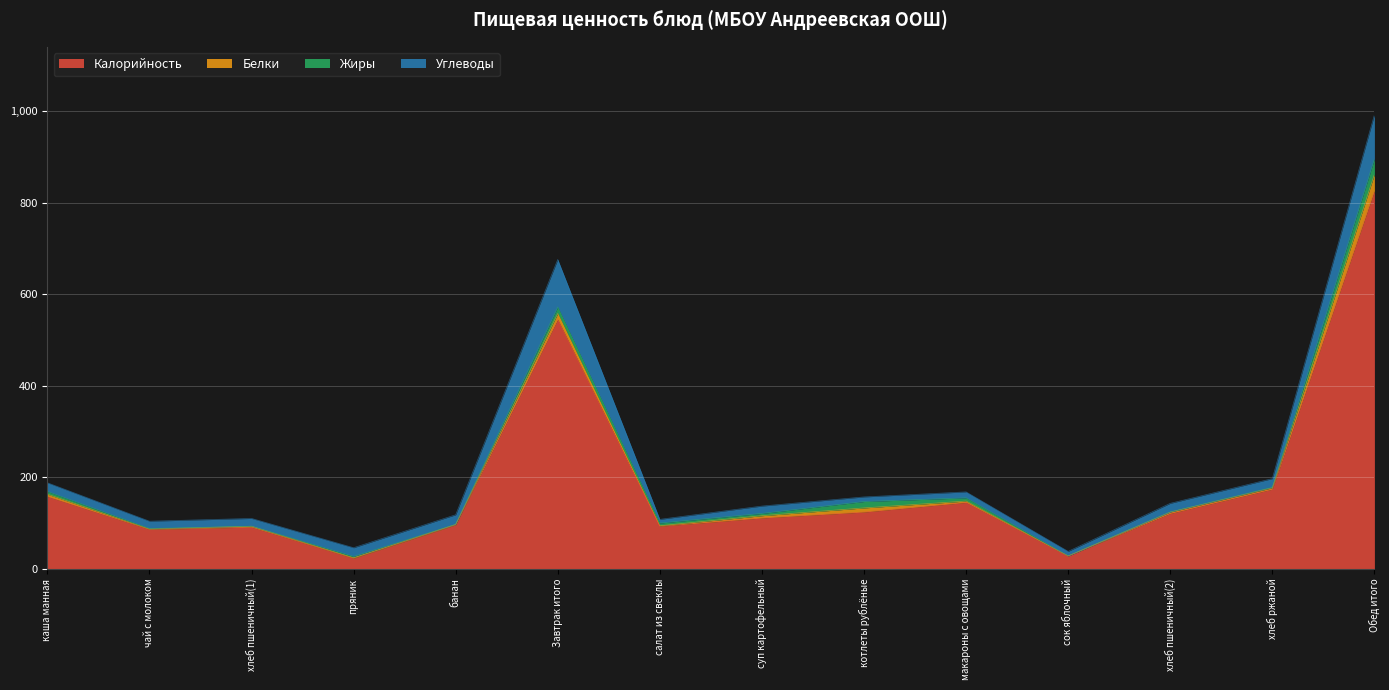

Reading left to right, list all the values displayed in this chart.

Калорийность: 158	86	91	23	96	545	93	111	124	145	28	121	174	826
Белки: 5	1	2	1	1	13	1	5	9	3	0	3	3	36
Жиры: 6	1	0	3	0	14	6	5	14	7	0	0	1	34
Углеводы: 19	16	17	19	21	104	8	16	10	13	10	19	19	96